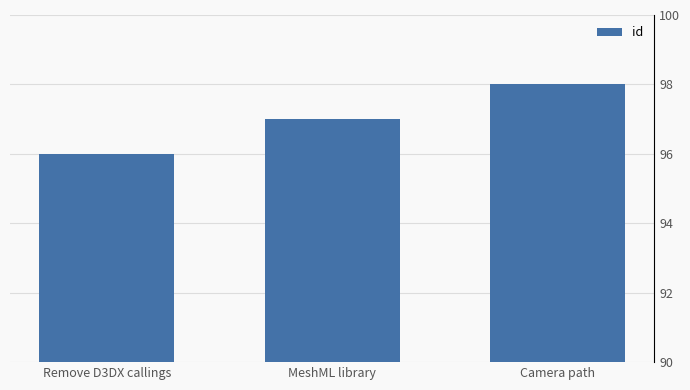

What is the label of the 3rd bar from the left?

Camera path